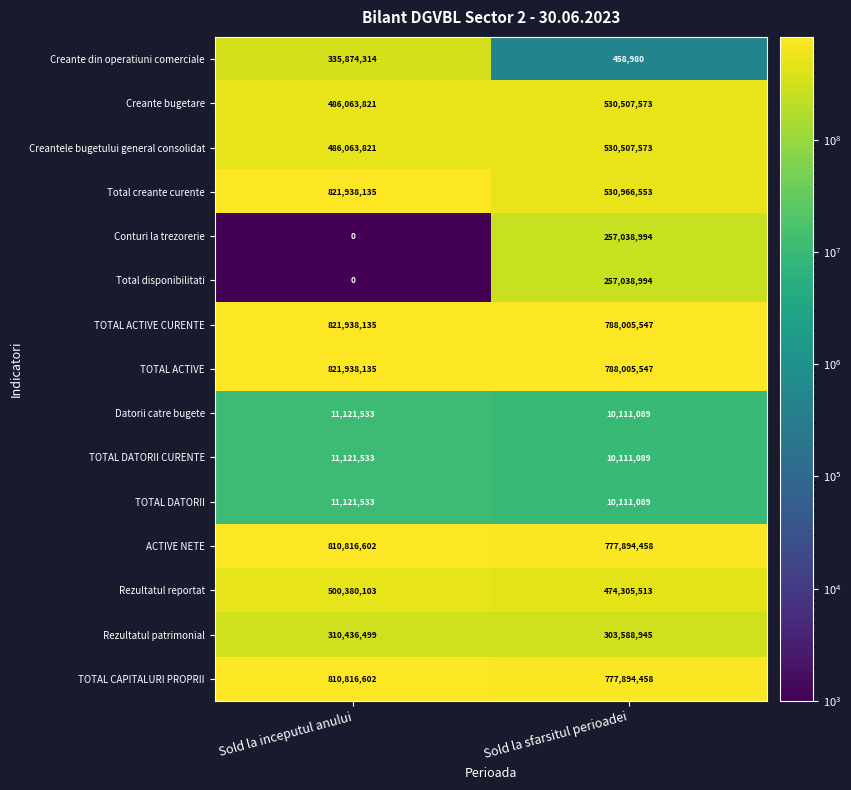

What is the total value across all series at Sold la inceputul anului?

6239630766